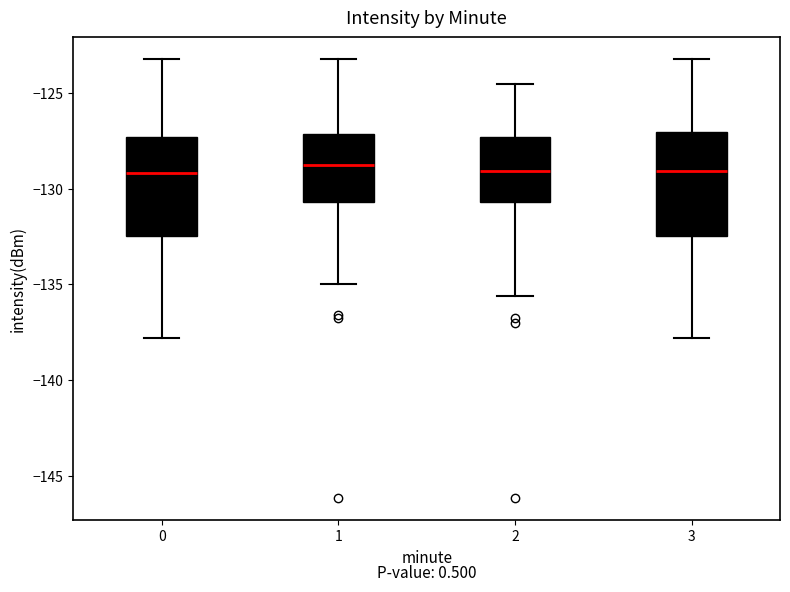

Reading left to right, transcribe this box plot: for each box, give where its median line is, the range the box spans, and where its two whiskers end, as read against the y-axis. The values are not printed on the chart, so give them approximately, as read against the axis.

0: median -129.0, box -132.5 to -127.5, whiskers -138.0 to -123.0
1: median -129.0, box -130.5 to -127.0, whiskers -135.0 to -123.0
2: median -129.0, box -130.5 to -127.5, whiskers -135.5 to -124.5
3: median -129.0, box -132.5 to -127.0, whiskers -138.0 to -123.0